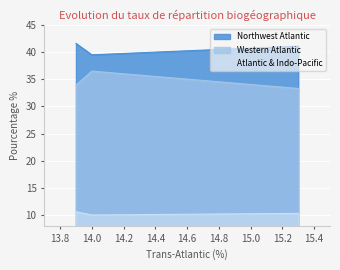

What is the smallest value displayed?

10.0